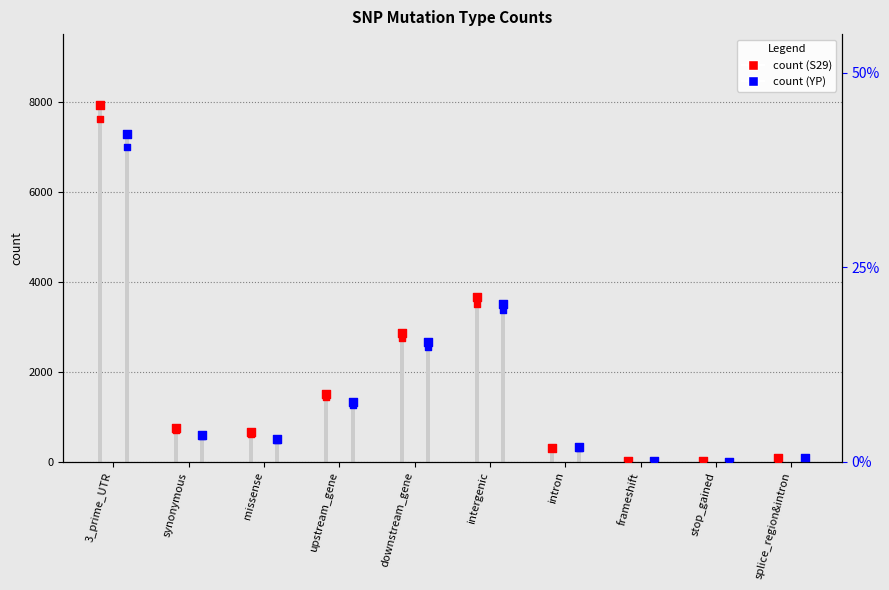

Which series reaches the minimum Y coordinate?

Mutation YP